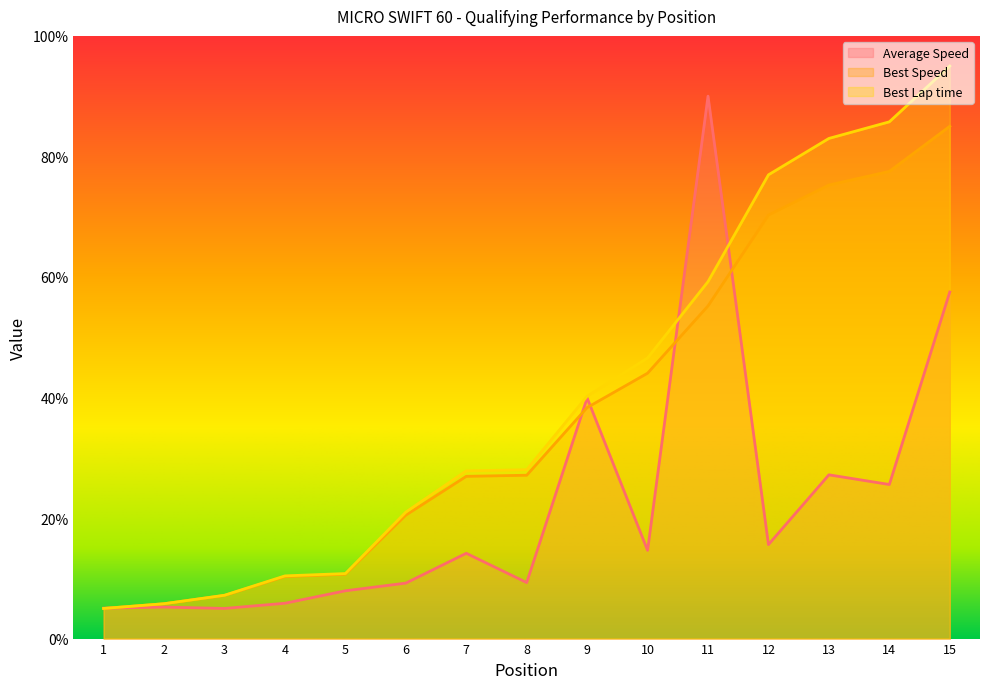

What is the value of the Best Lap time point at the 1st from the left?

5.0